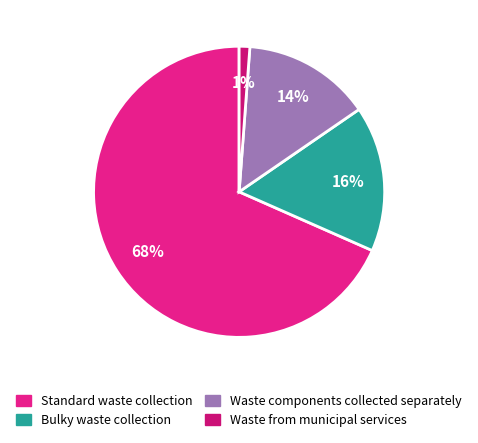

Is there a majority slice in this chart?

Yes